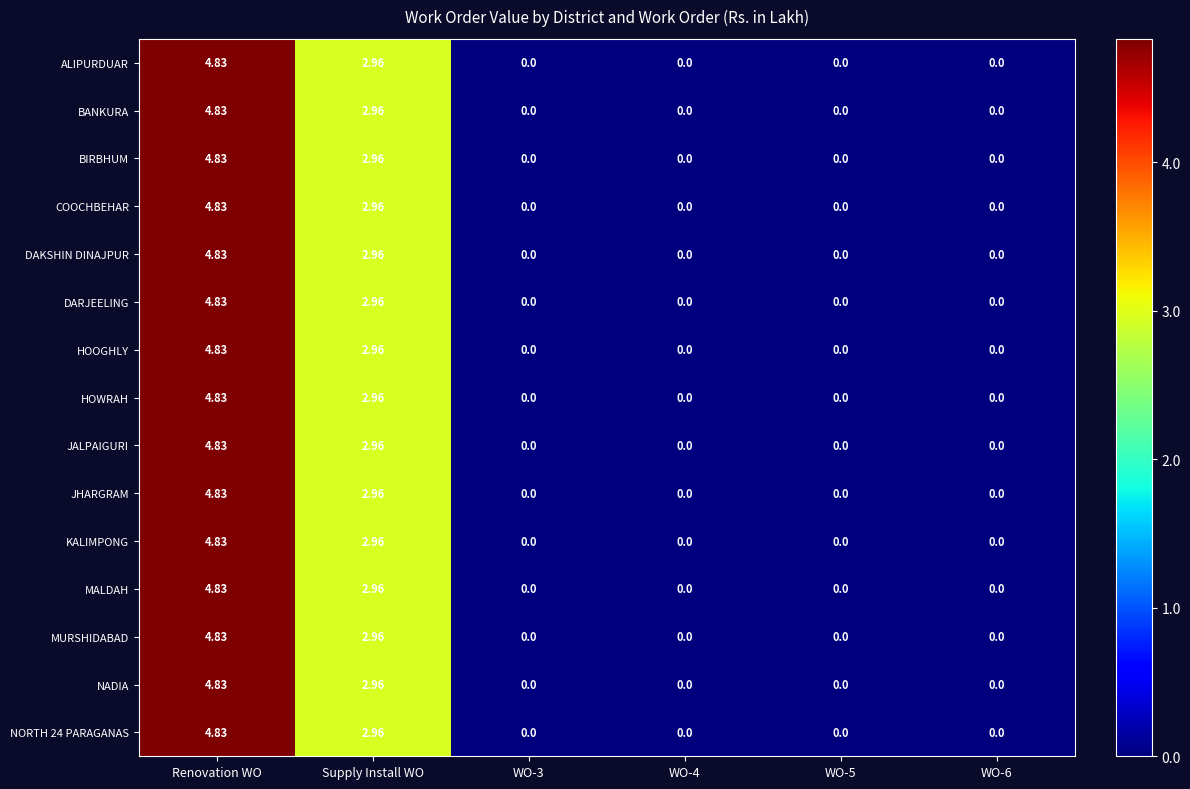

Which label corresponds to the largest value in the chart?

Renovation WO